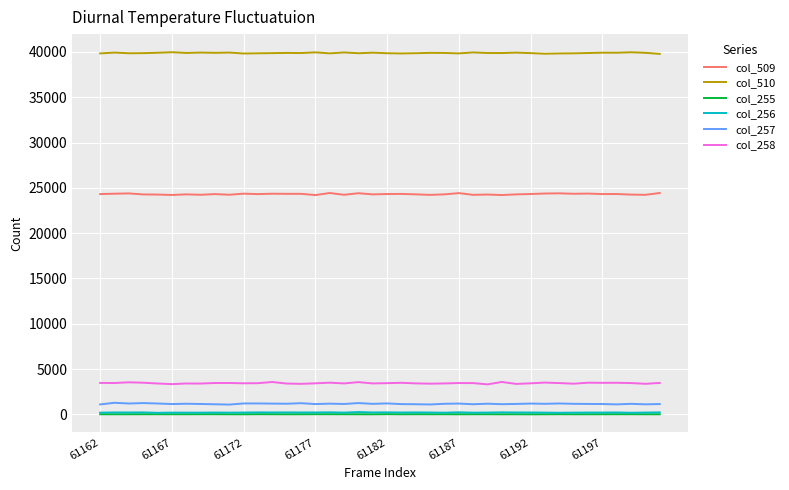

True or false: col_257 and col_510 intersect in this chart.

False